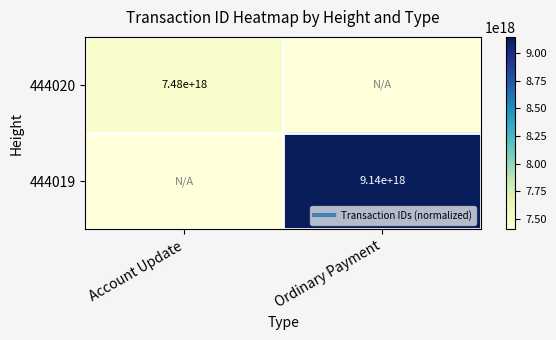

At which category does the chart reach its minimum across all series?

Ordinary Payment